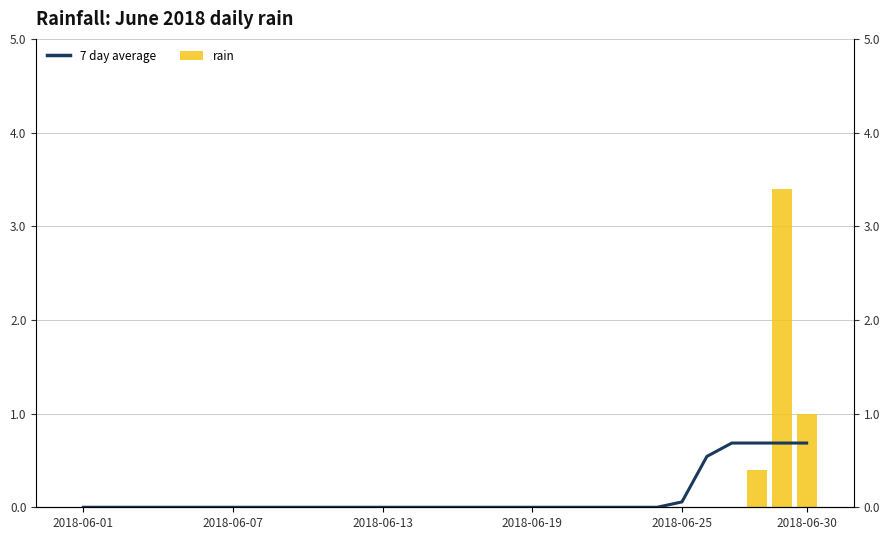

Which has a higher value, 25 or 27?

27